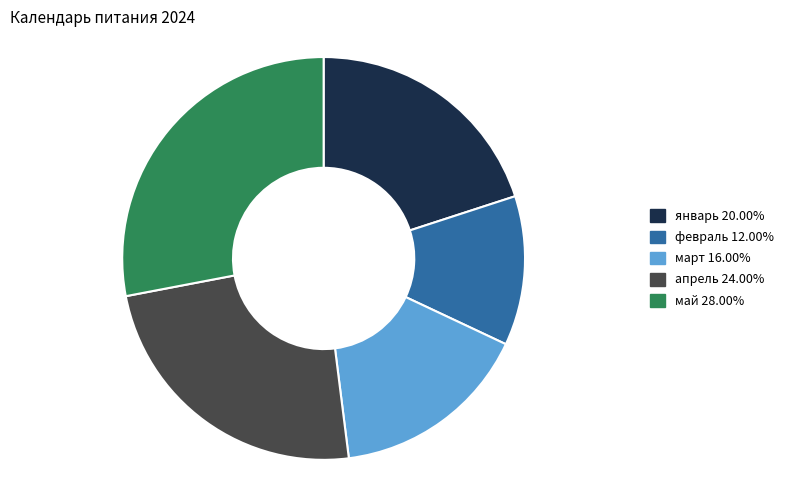

What is the ratio of the value at апрель to the value at май?

0.9